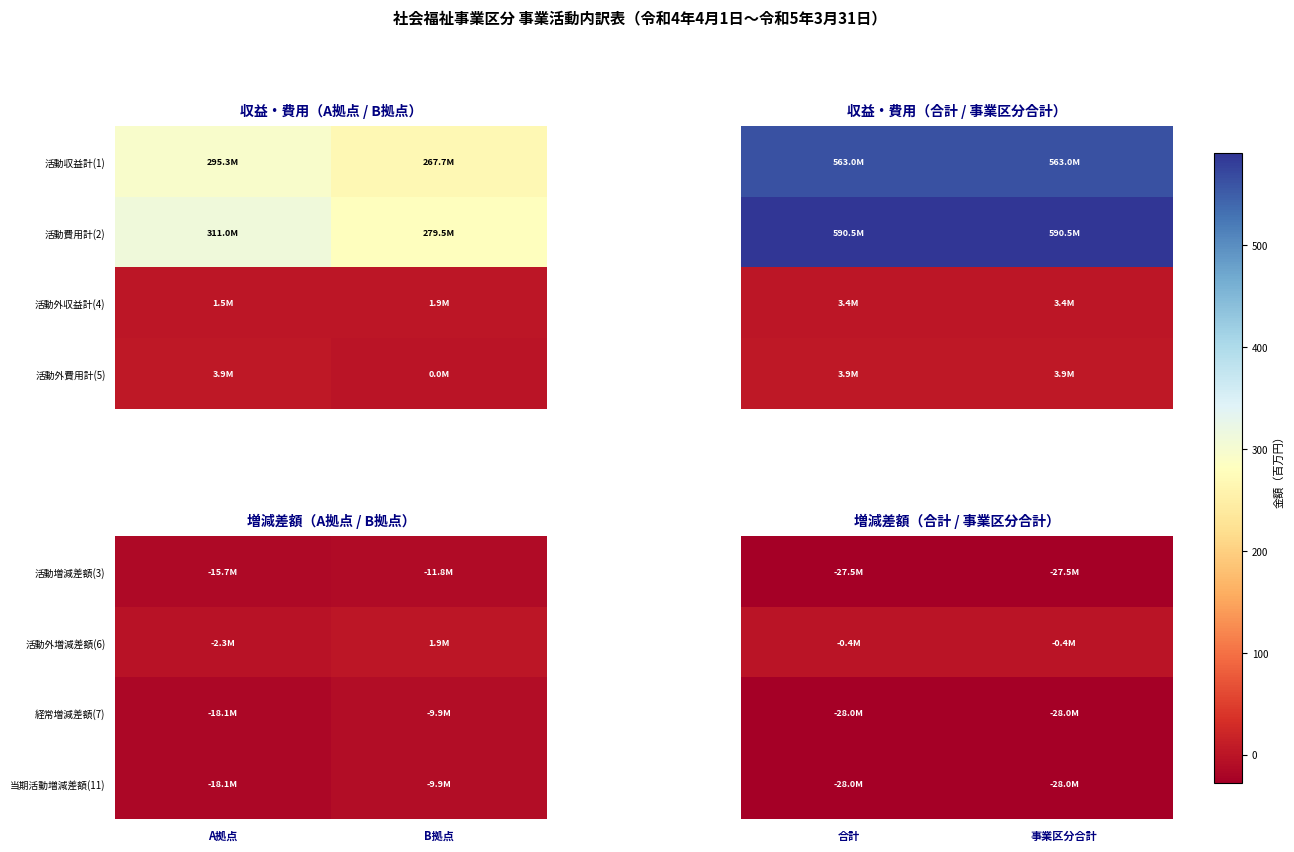

Is it true that 活動増減差額(3) equals -44788586 at 事業区分合計?

False